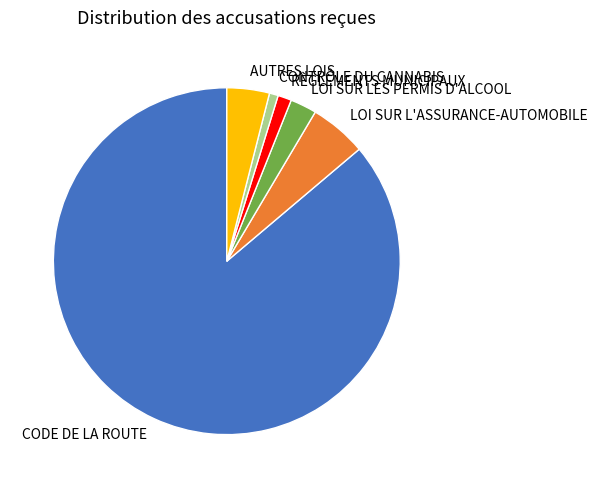

Is there a majority slice in this chart?

Yes